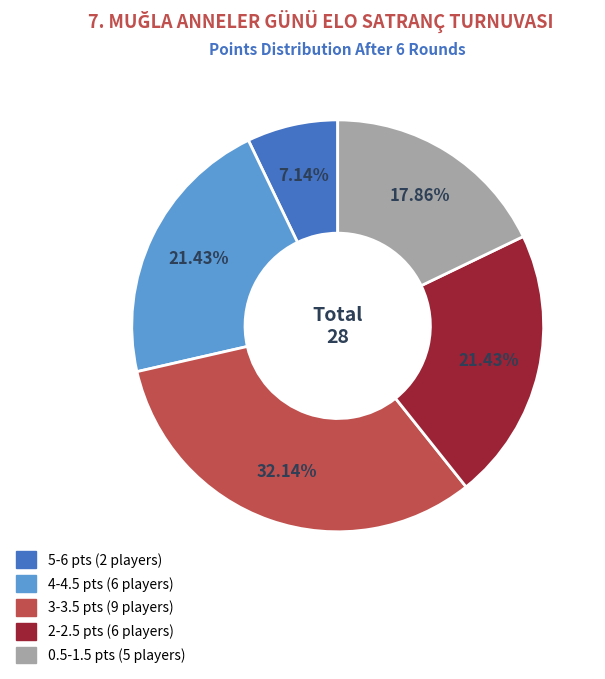

Is there a majority slice in this chart?

No